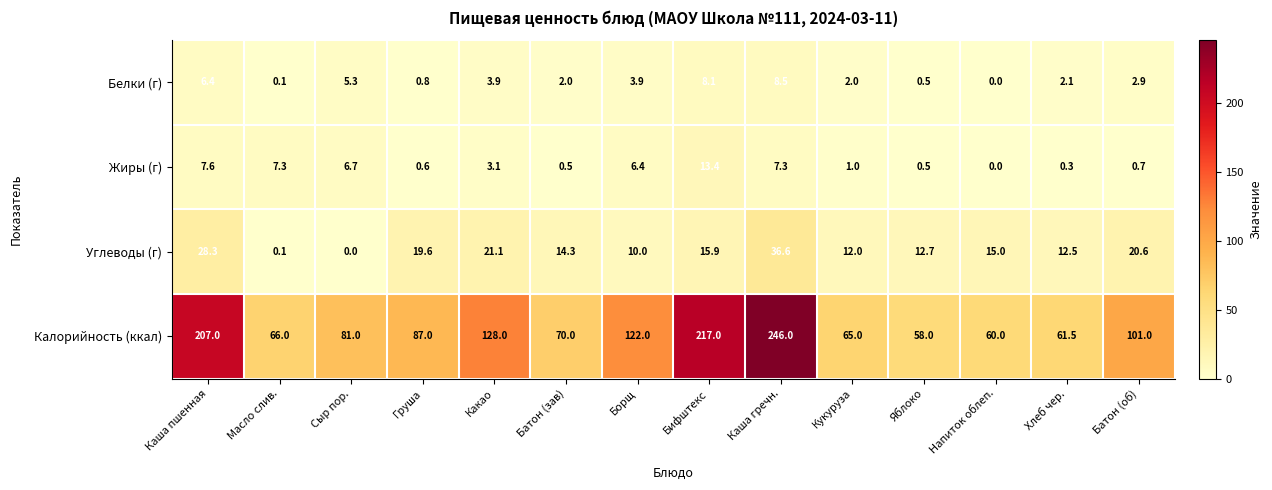

What is the difference between the highest and lowest values at Напиток облеп.?

60.0